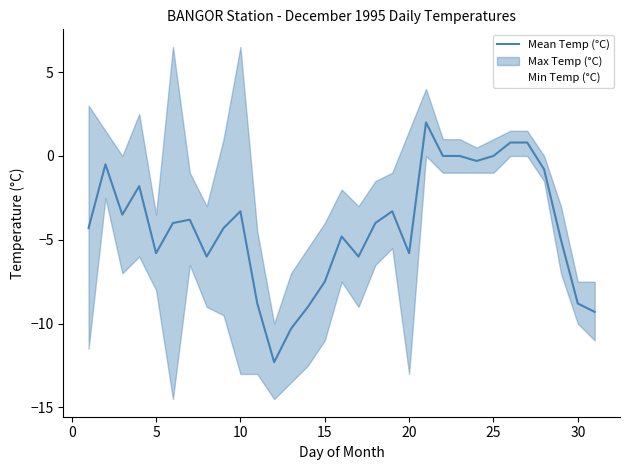

How many values in the Min Temp (°C) series exceed -7?

13